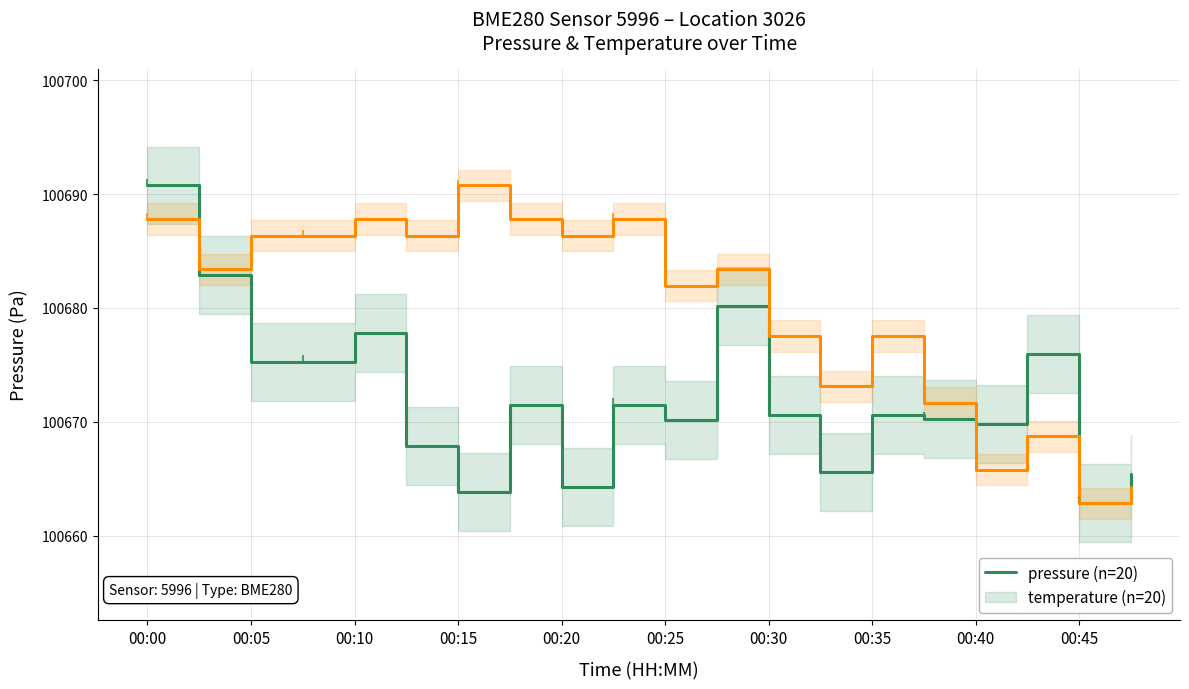

At how many categories does at least one series exceed 100680?

12